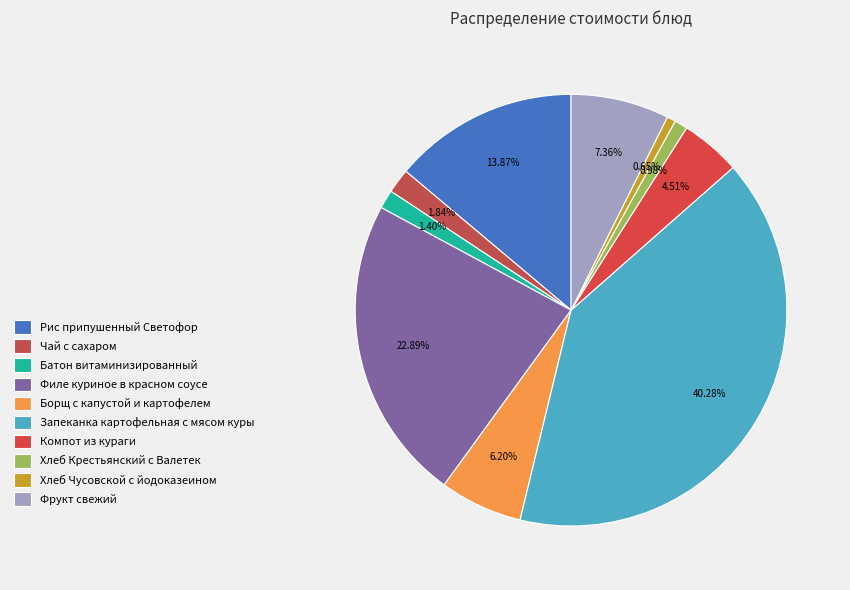

Is there a majority slice in this chart?

No